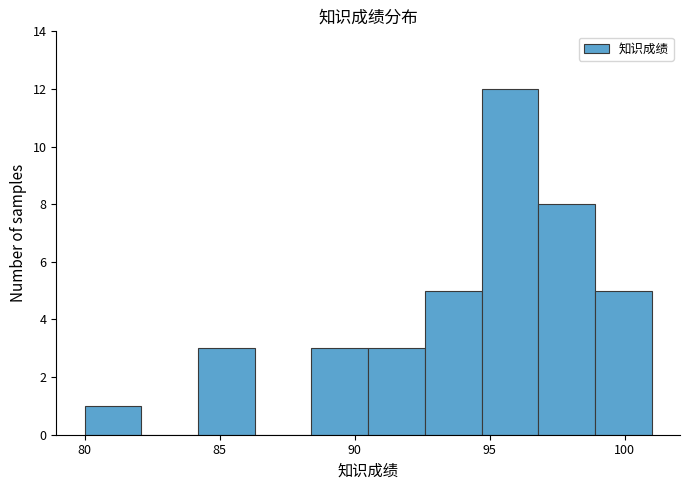

Which range on the x-axis has the tallest bar?

94.7 to 96.8